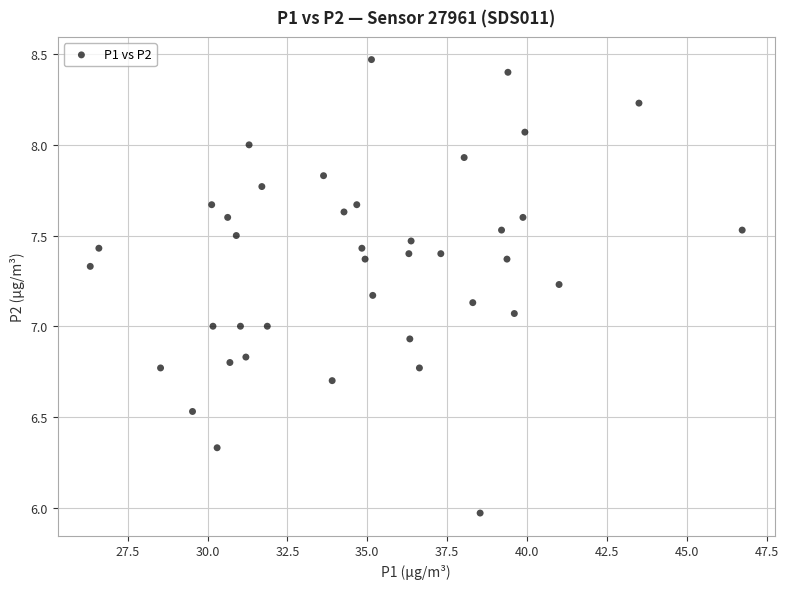

What is the range of Y values (max minus min)?

2.5